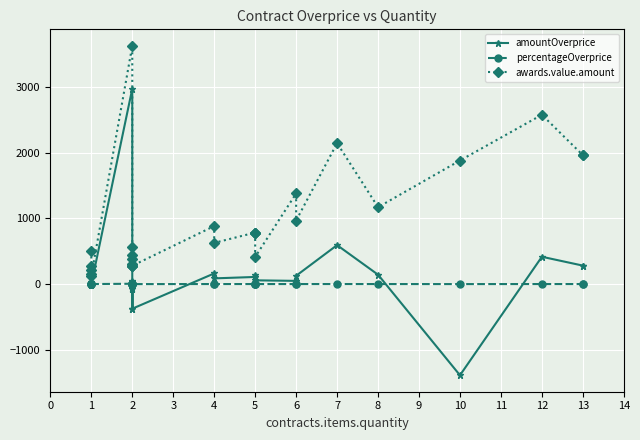

True or false: awards.value.amount and contracts.items.unit.value.amountOverpriceMxIMSS cross at least once.

False